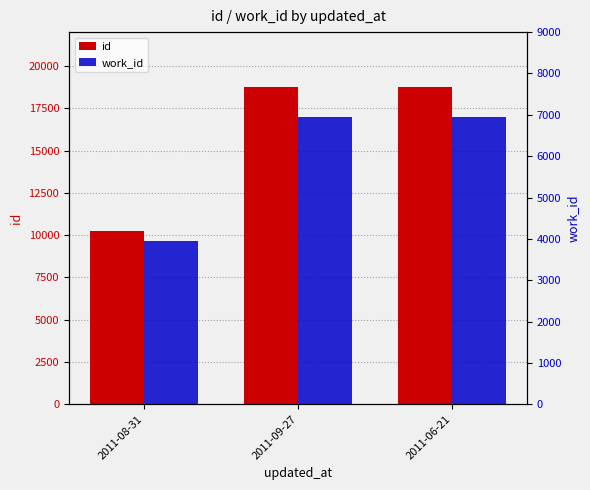

Is it true that work_id equals 3948 at 2011-08-31?

True